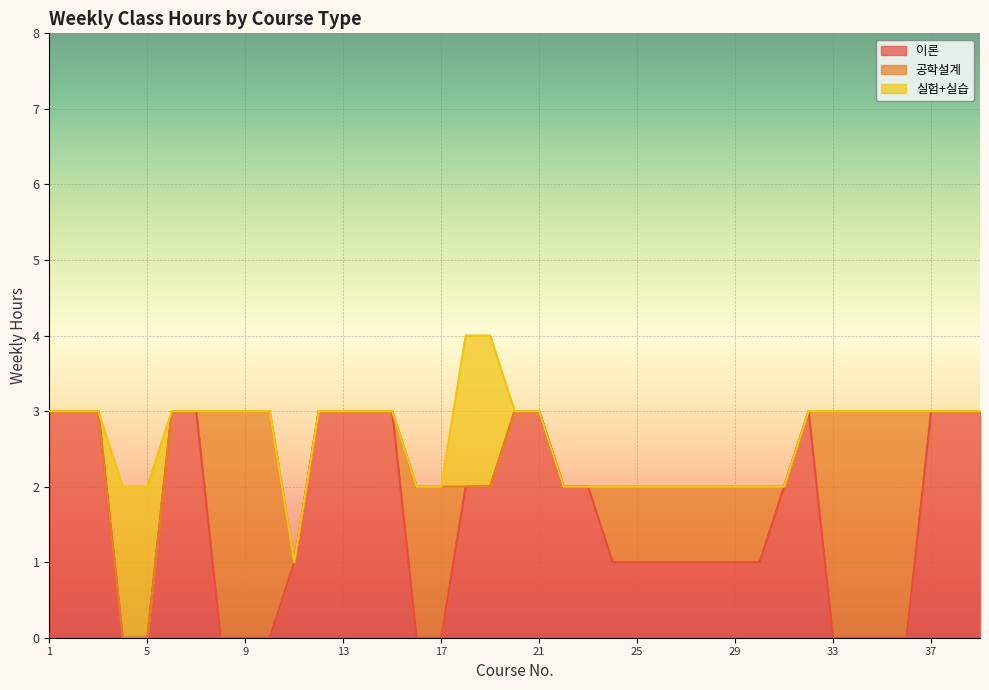

Which has a higher value, 24 or 19?

19